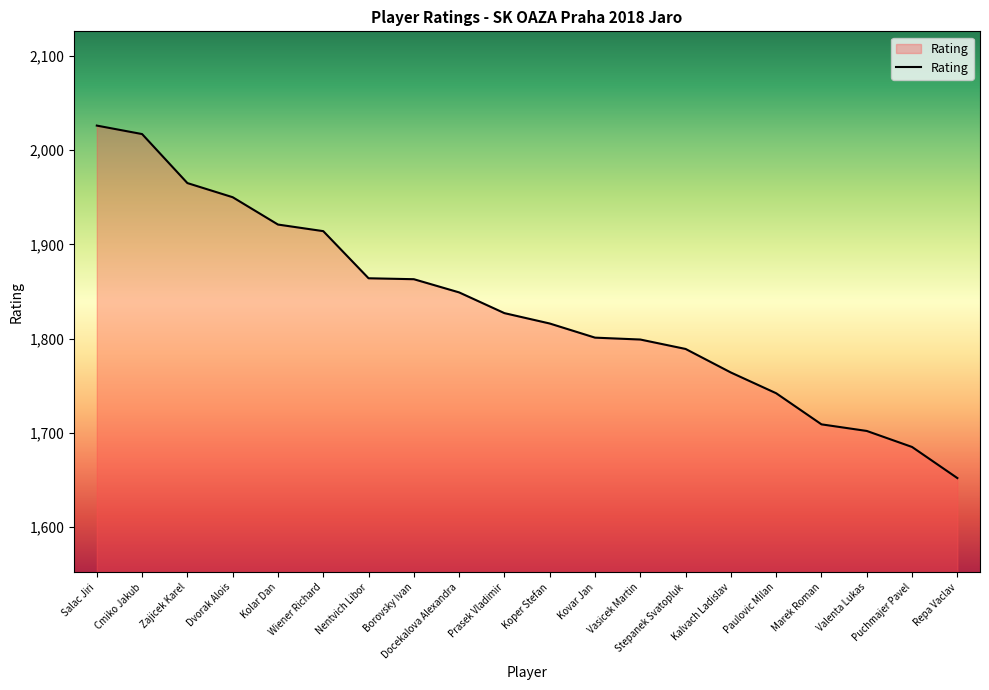

Approximately how many times larger is the value at Prasek Vladimir compared to Kolar Dan?

1.0